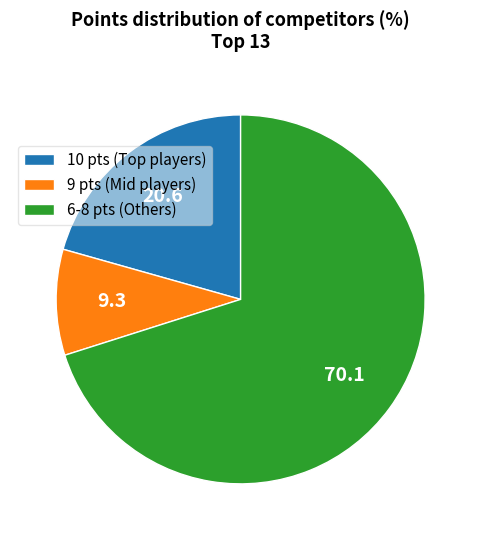

The 6-8 pts (Others) slice represents 62% of the pie. True or false?

False